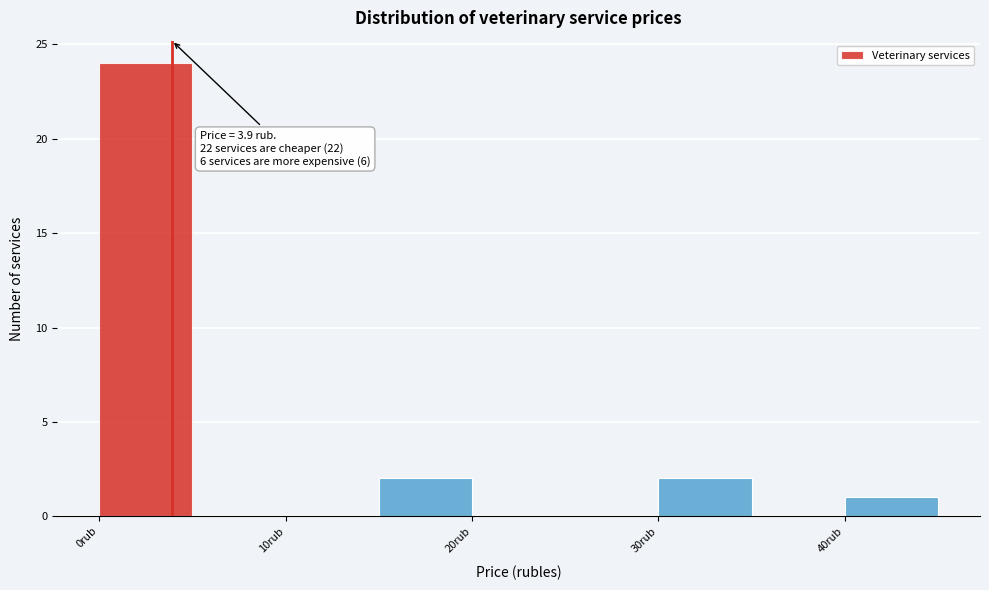

Over which range of the x-axis is the bar tallest?

0 to 5